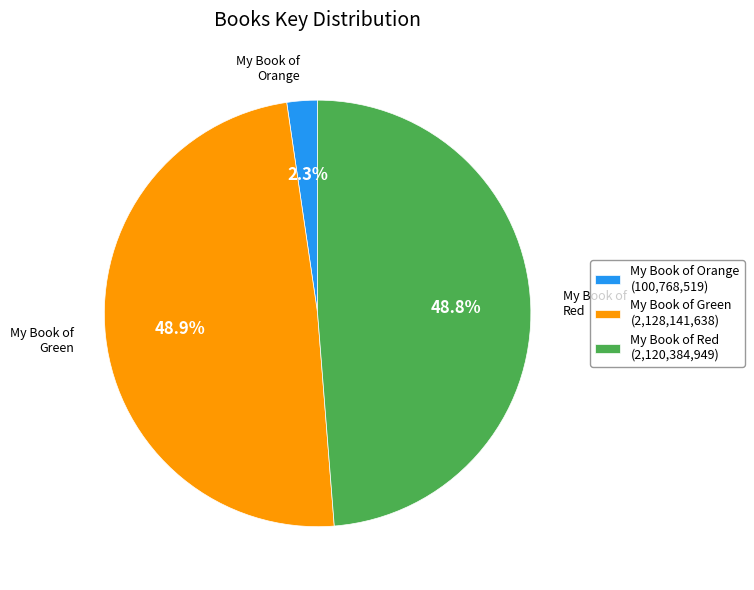

Does My Book of Green account for over 50% of the chart?

No